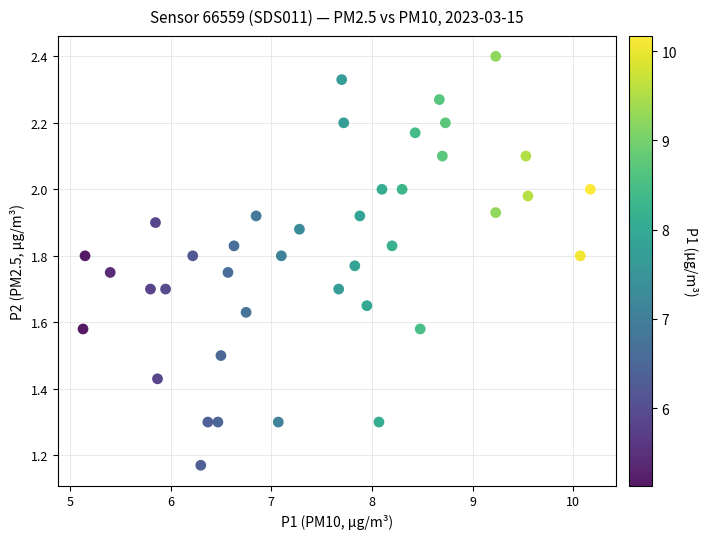

What is the range of X values (max minus min)?

5.0